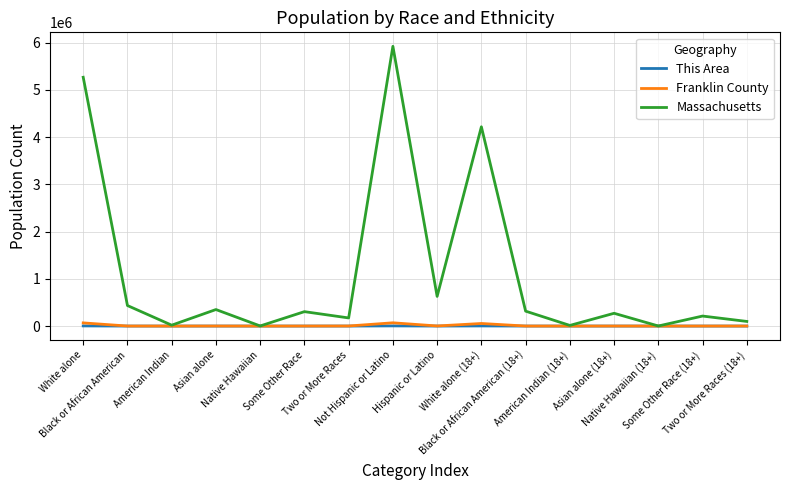

Which series has the largest total across all categories?

Massachusetts